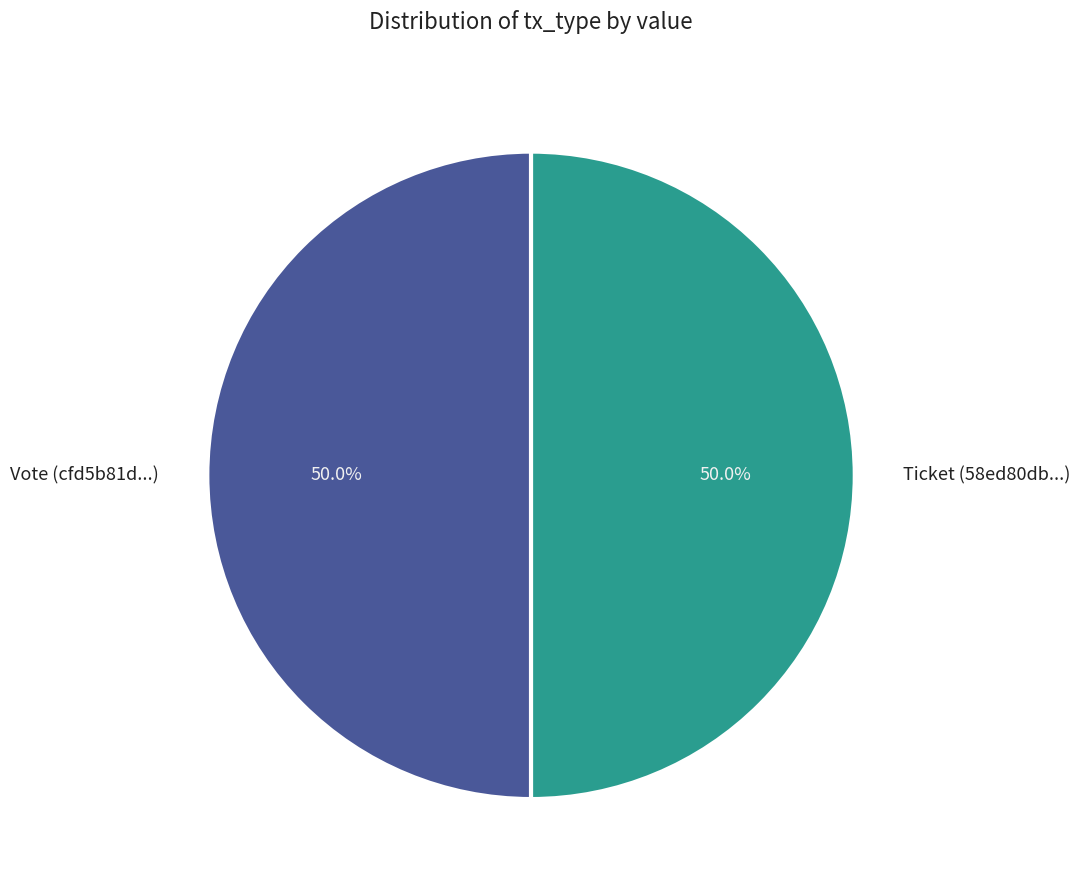

What is the ratio of the value at Ticket (58ed80db...) to the value at Vote (cfd5b81d...)?

1.0